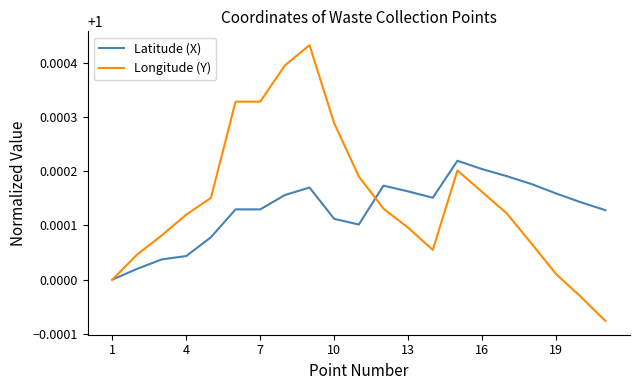

Rank the series by their average value, from lowest to highest.

Latitude (X), Longitude (Y)